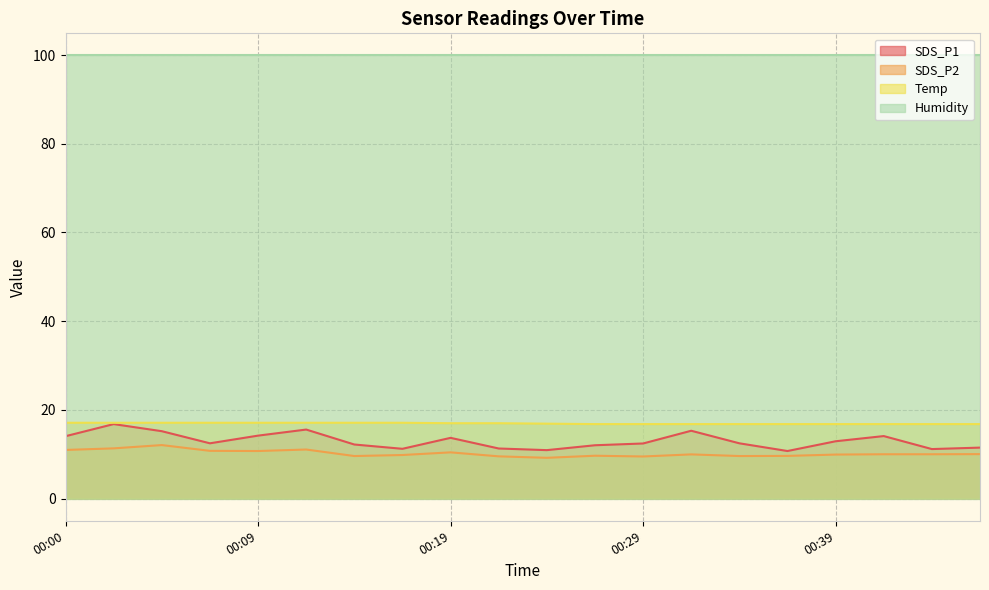

What is the average value of the SDS_P1 series?

13.0